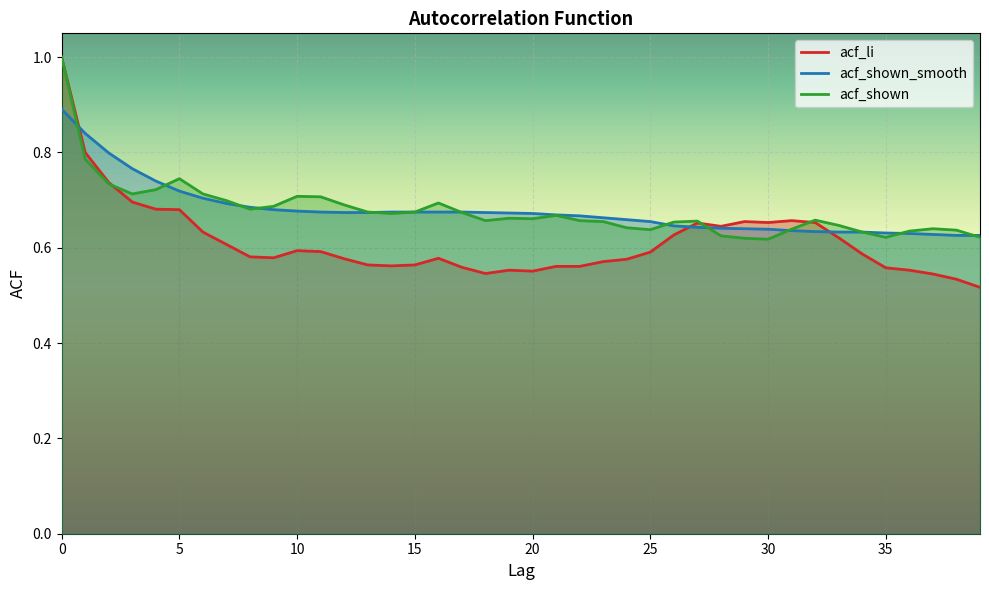

What is the sum of the acf_shown_smooth values at 35 and 0?

1.6